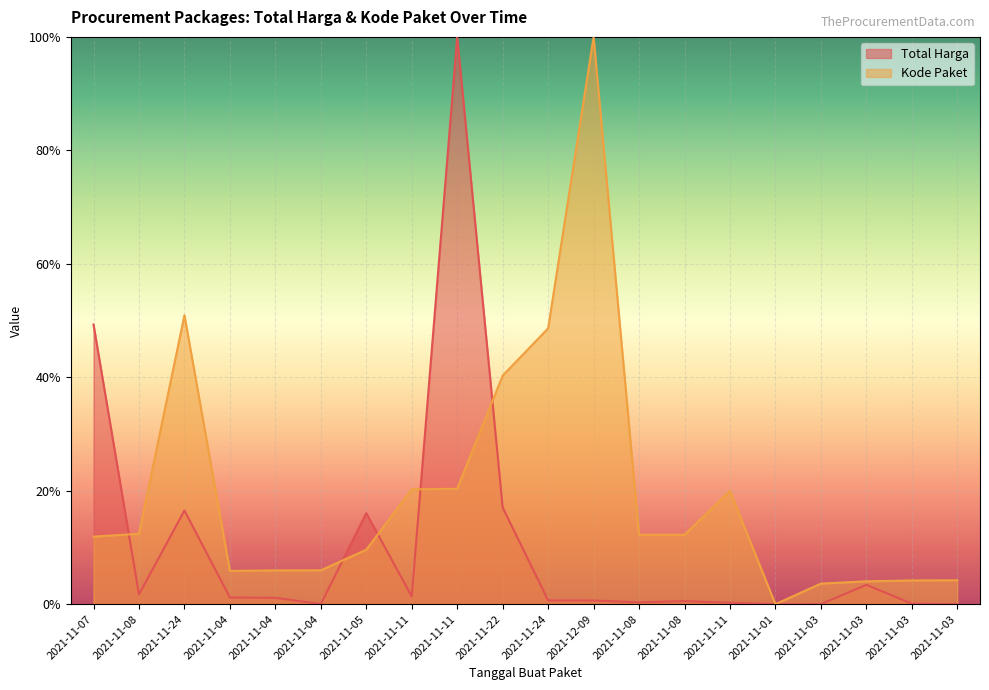

Reading right to left, what are all the values shown in this chart?

Total Harga: 2021-11-03=0.0	2021-11-03=0.0	2021-11-03=0.0	2021-11-03=0.0	2021-11-01=0.0	2021-11-11=0.0	2021-11-08=0.0	2021-11-08=0.0	2021-12-09=0.0	2021-11-24=0.0	2021-11-22=0.2	2021-11-11=1.0	2021-11-11=0.0	2021-11-05=0.2	2021-11-04=0.0	2021-11-04=0.0	2021-11-04=0.0	2021-11-24=0.2	2021-11-08=0.0	2021-11-07=0.5
Kode Paket: 2021-11-03=0.0	2021-11-03=0.0	2021-11-03=0.0	2021-11-03=0.0	2021-11-01=0.0	2021-11-11=0.2	2021-11-08=0.1	2021-11-08=0.1	2021-12-09=1.0	2021-11-24=0.5	2021-11-22=0.4	2021-11-11=0.2	2021-11-11=0.2	2021-11-05=0.1	2021-11-04=0.1	2021-11-04=0.1	2021-11-04=0.1	2021-11-24=0.5	2021-11-08=0.1	2021-11-07=0.1